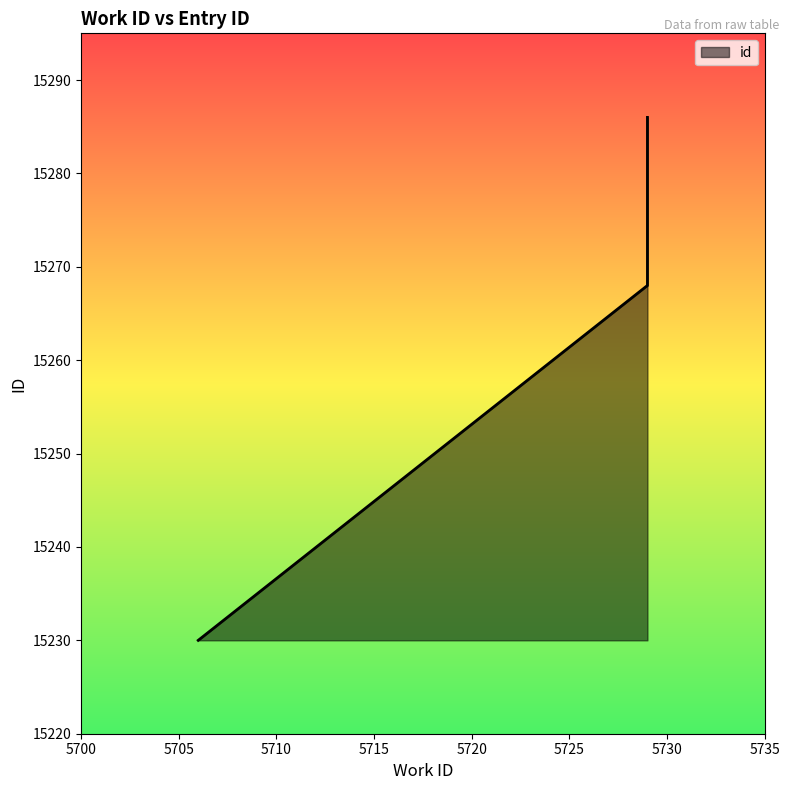

Approximately how many times larger is the value at 5729 compared to 5706?

1.0